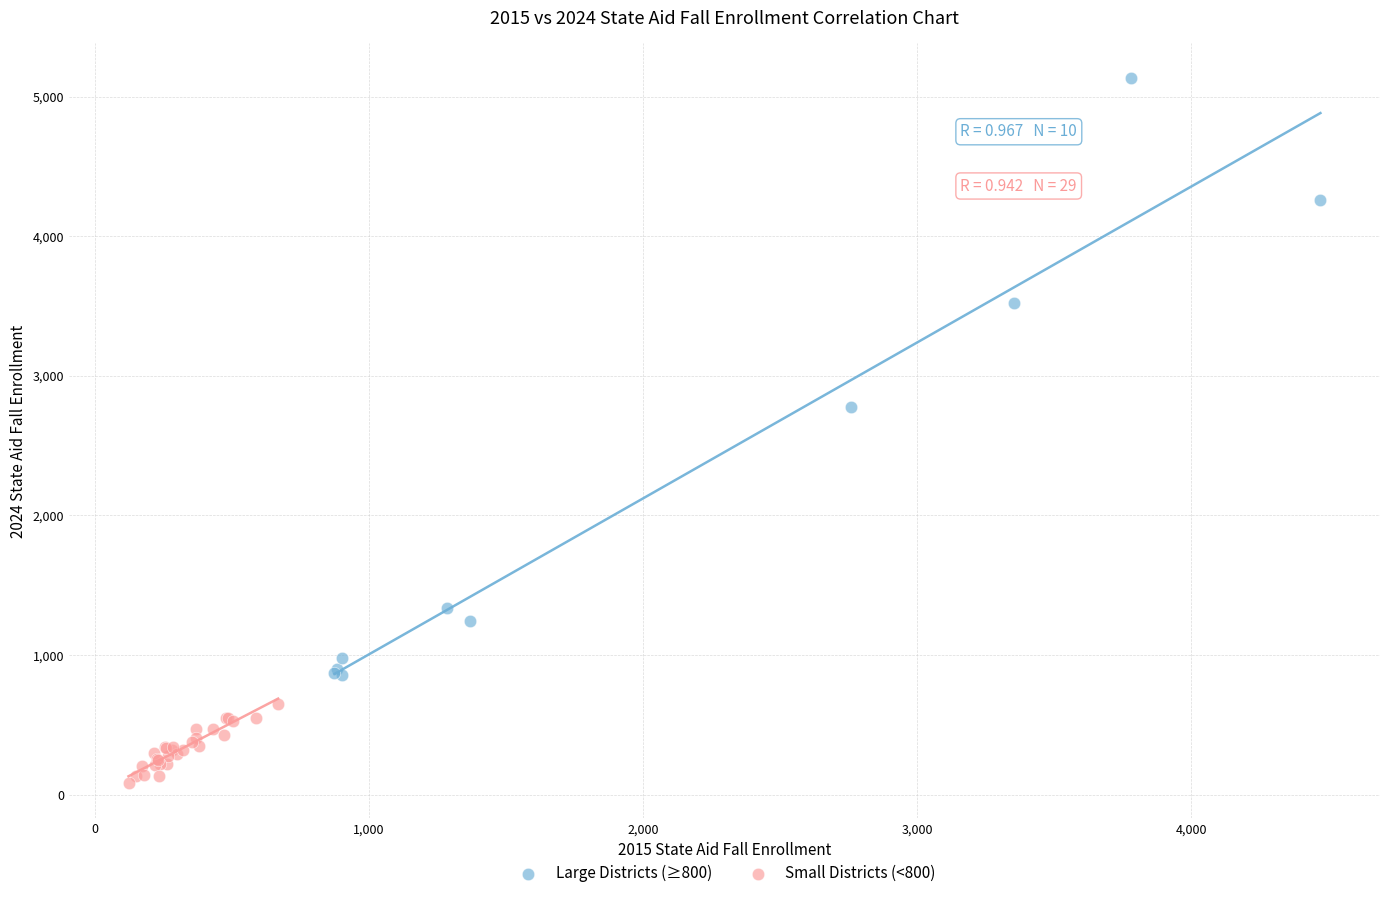

Which series contains the highest Y value?

Large Districts (≥800)